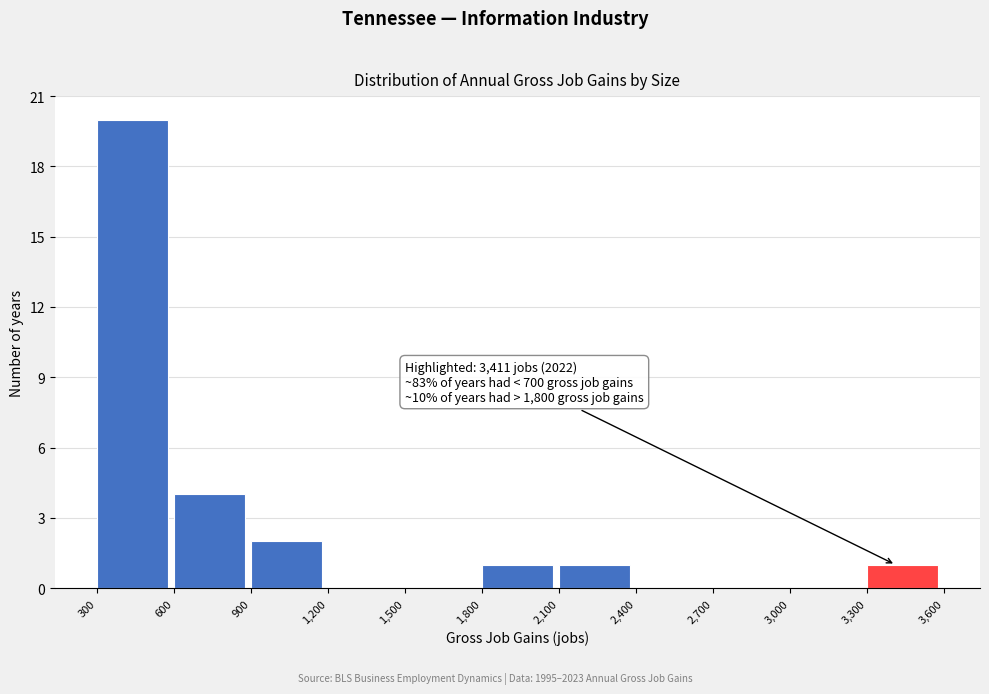

Which range on the x-axis has the tallest bar?

300 to 600